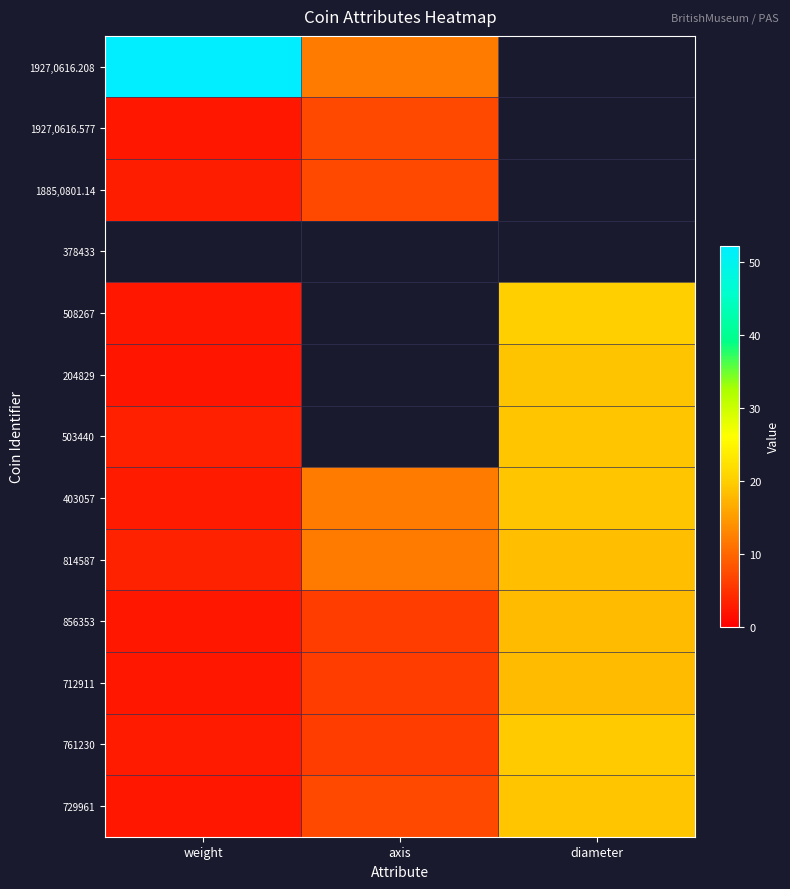

How many values in the 729961 series exceed 7?

1